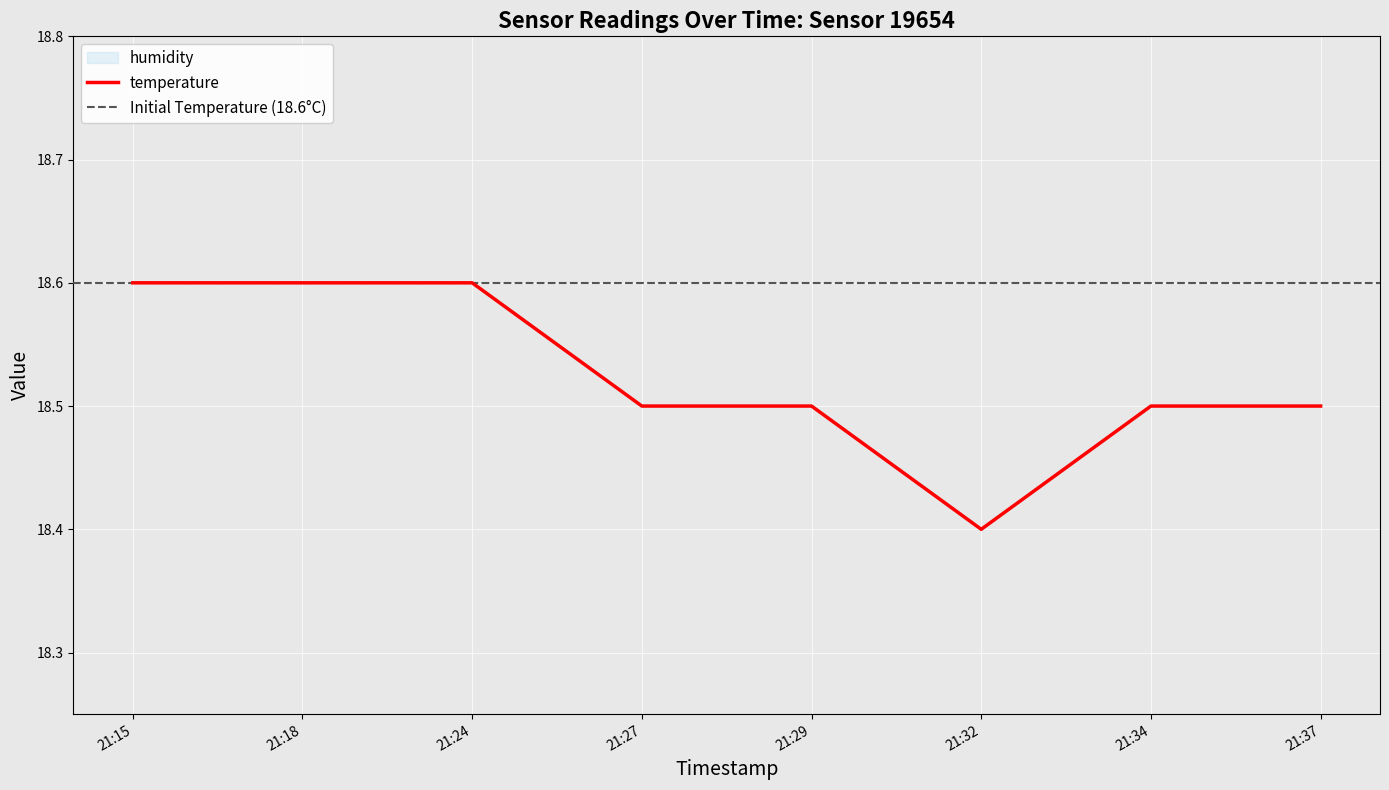

What is the sum of the values at 2022-09-02T21:29:46 and 2022-09-02T21:34:58?

37.0